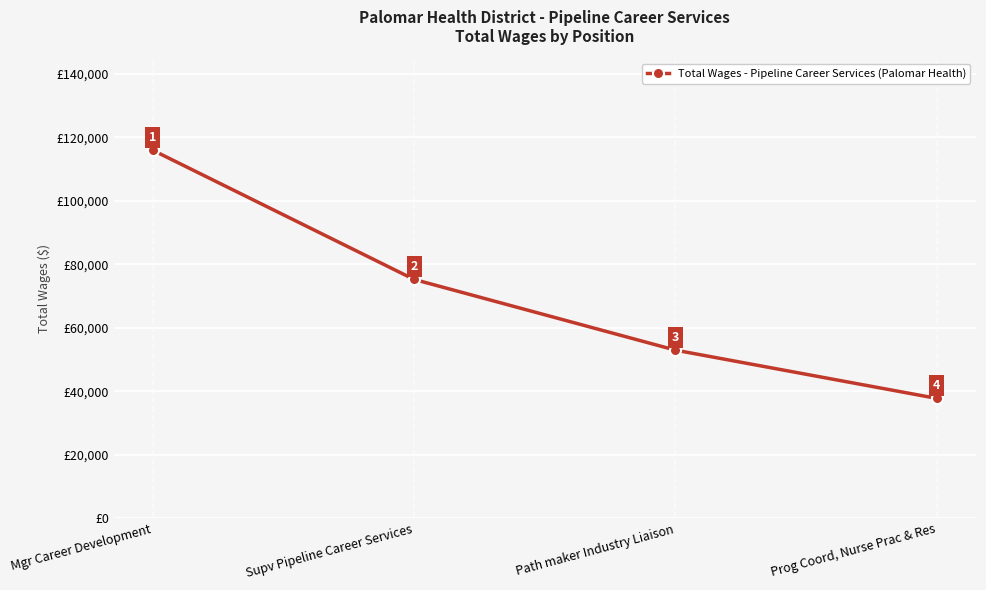

How many lines are shown in the chart?

1